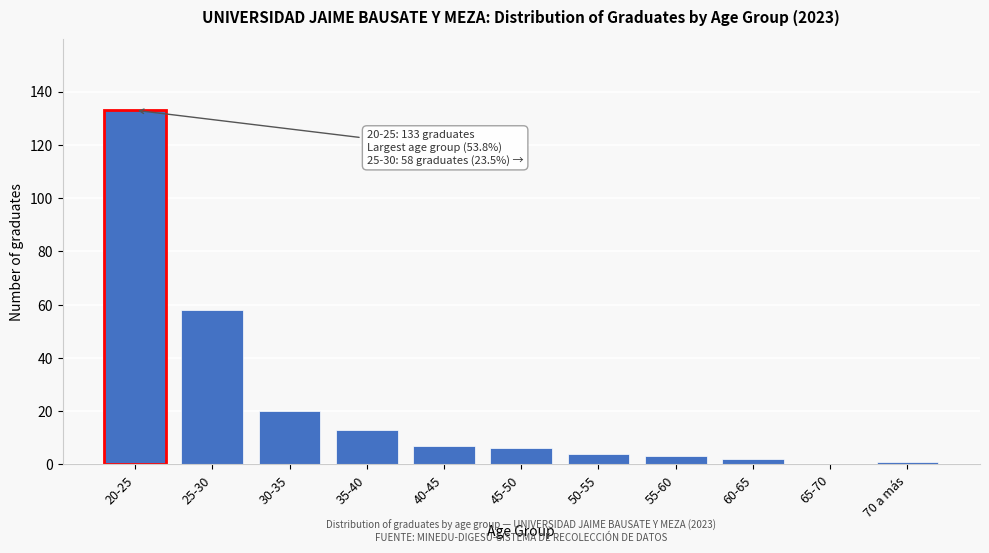

Reading right to left, extract all data points from this chart.

70 a más=1	65-70=0	60-65=2	55-60=3	50-55=4	45-50=6	40-45=7	35-40=13	30-35=20	25-30=58	20-25=133